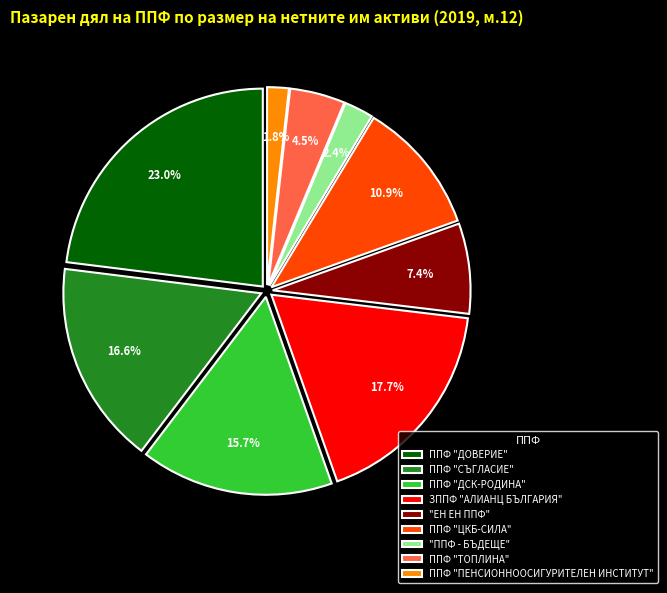

Count the number of slices in the pie.

9